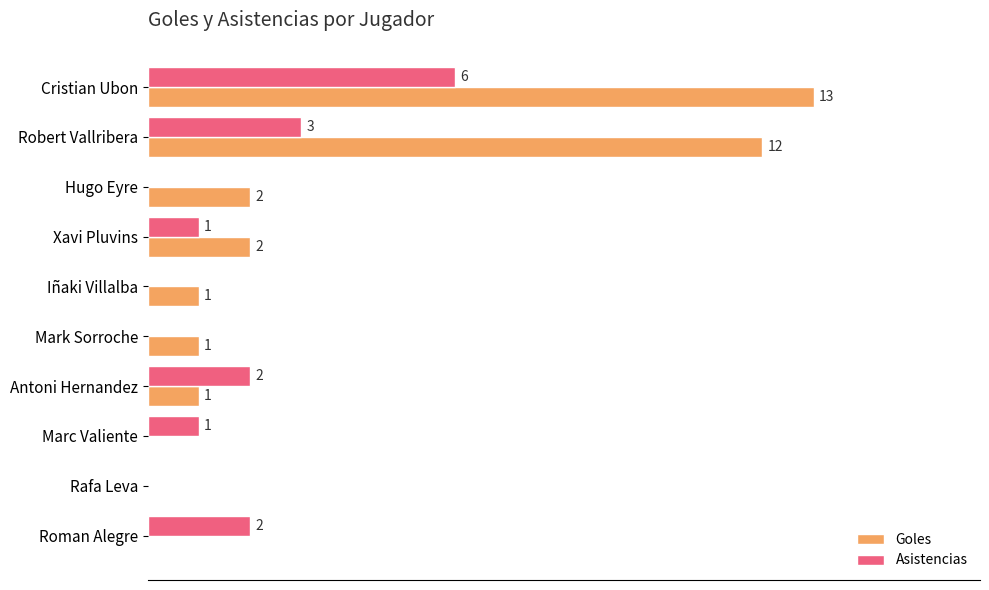

Which series has the widest spread of values?

Goles